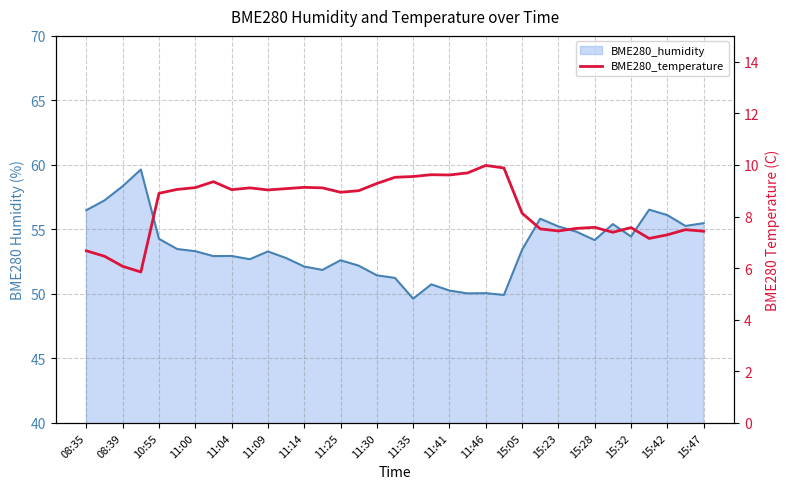

What is the label of the 34th point from the left?

33